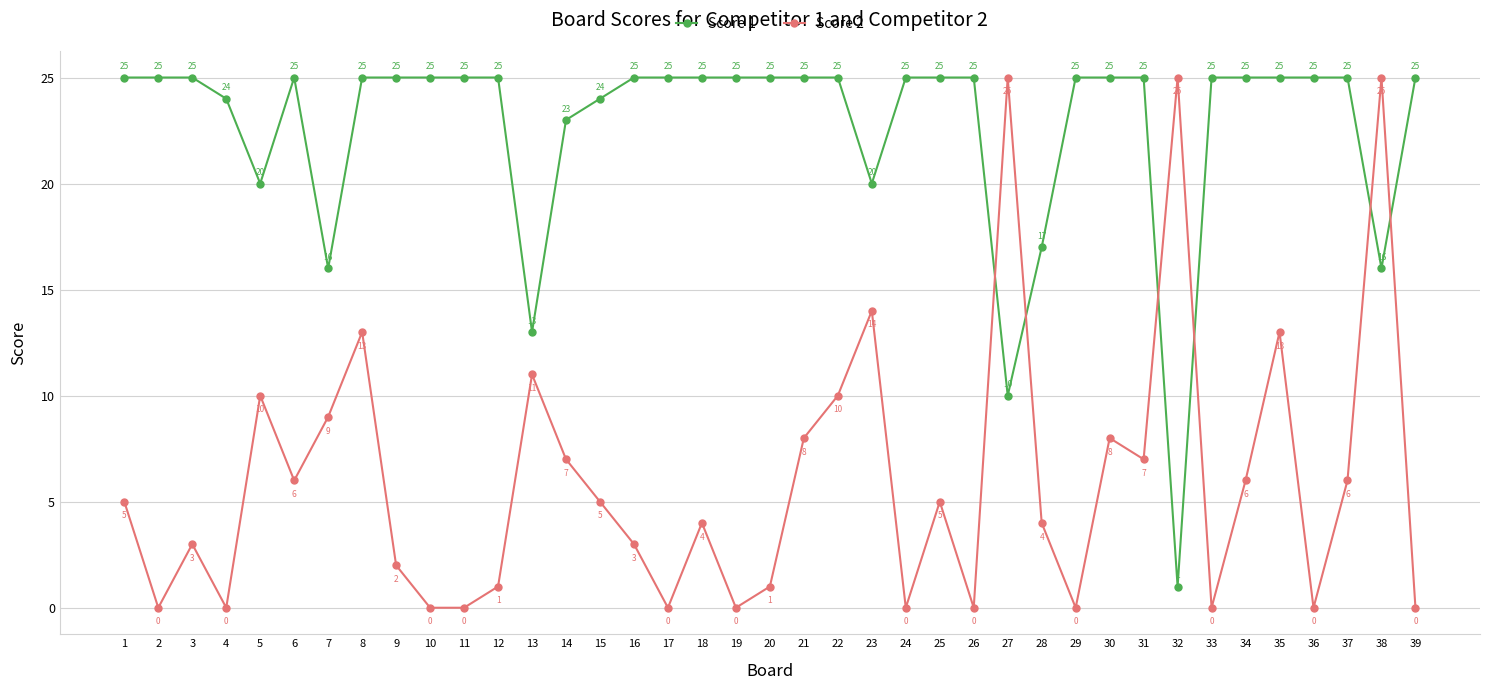

How many lines are shown in the chart?

2